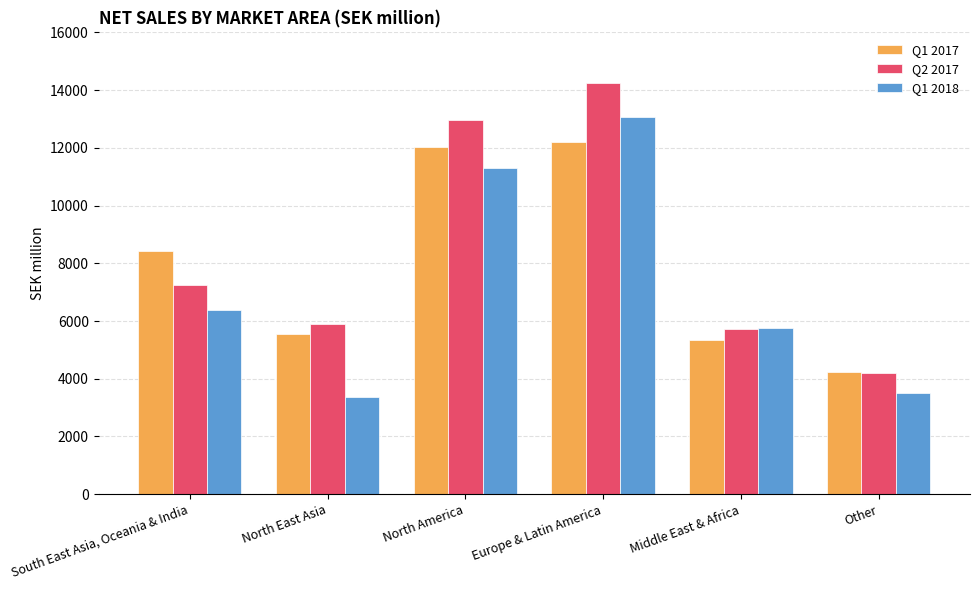

Is it true that Q2 2017 equals 2917 at Other?

False